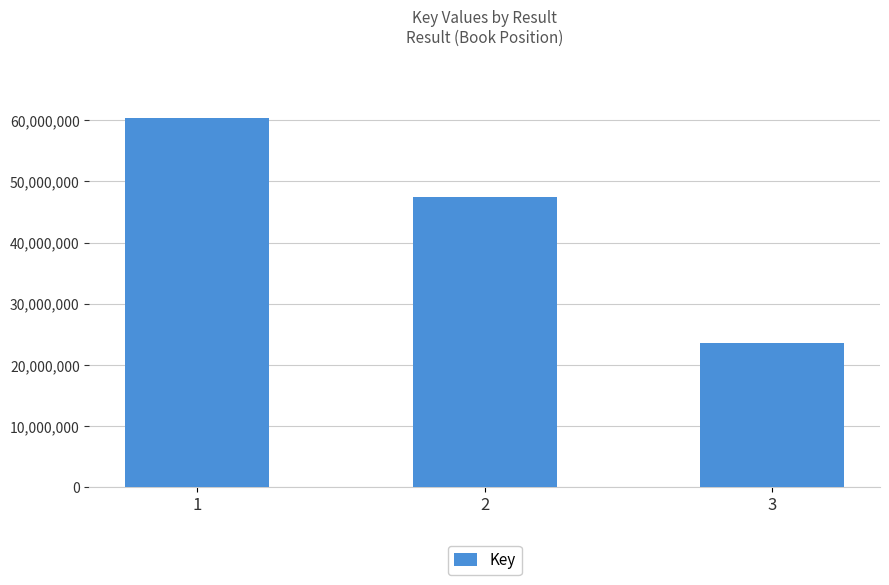

Reading left to right, list all the values displayed in this chart.

60313658	47516034	23538654